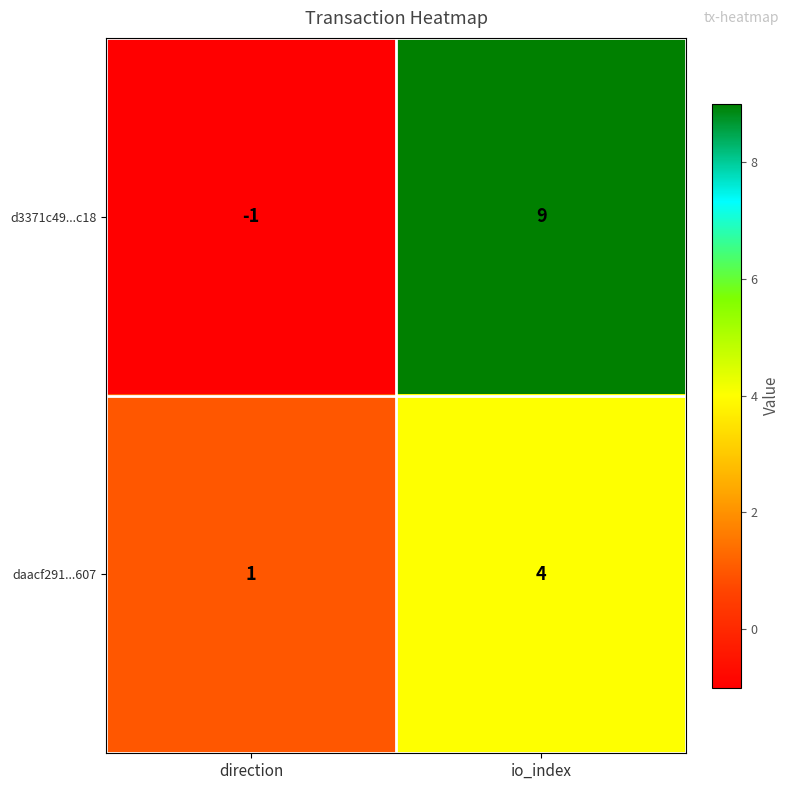

Which series changed the most between direction and io_index?

d3371c49...c18